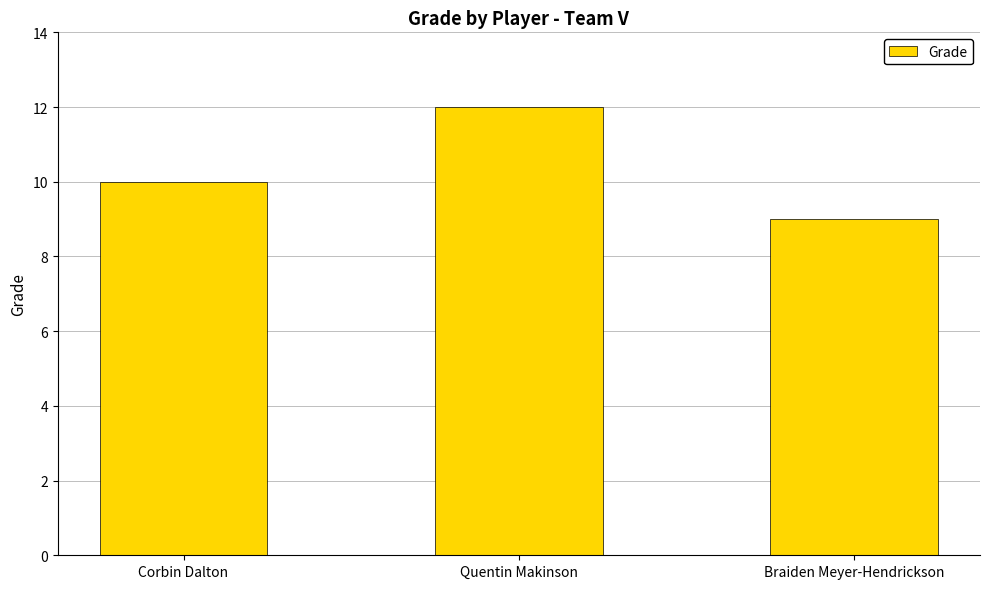

Is it true that the value at Corbin Dalton is 17?

False